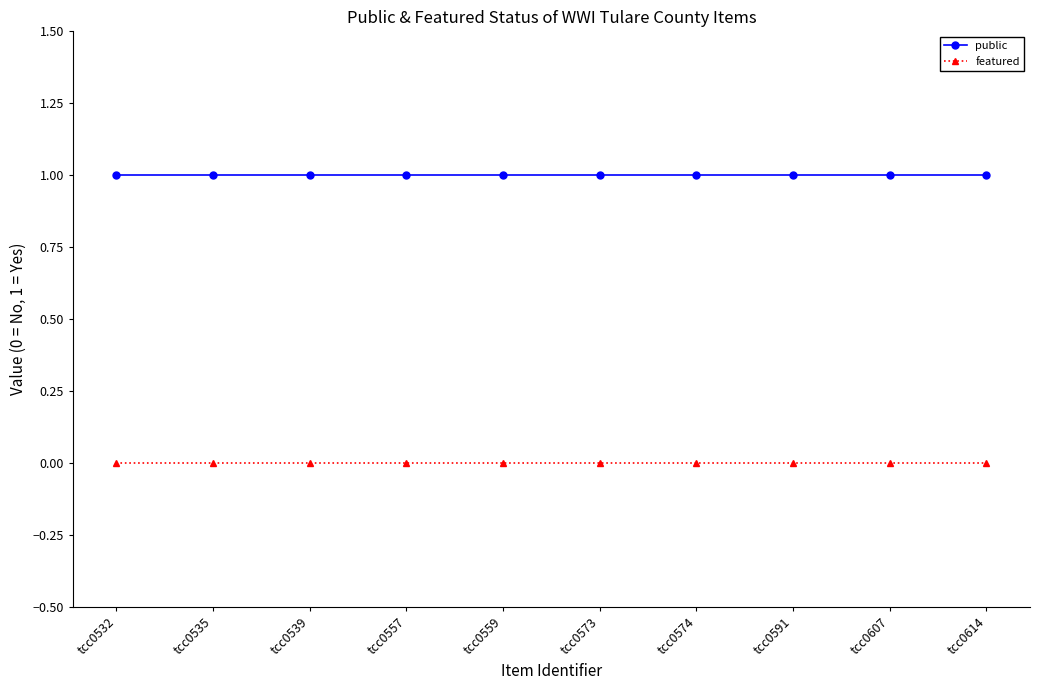

What is the average value of the public series?

1